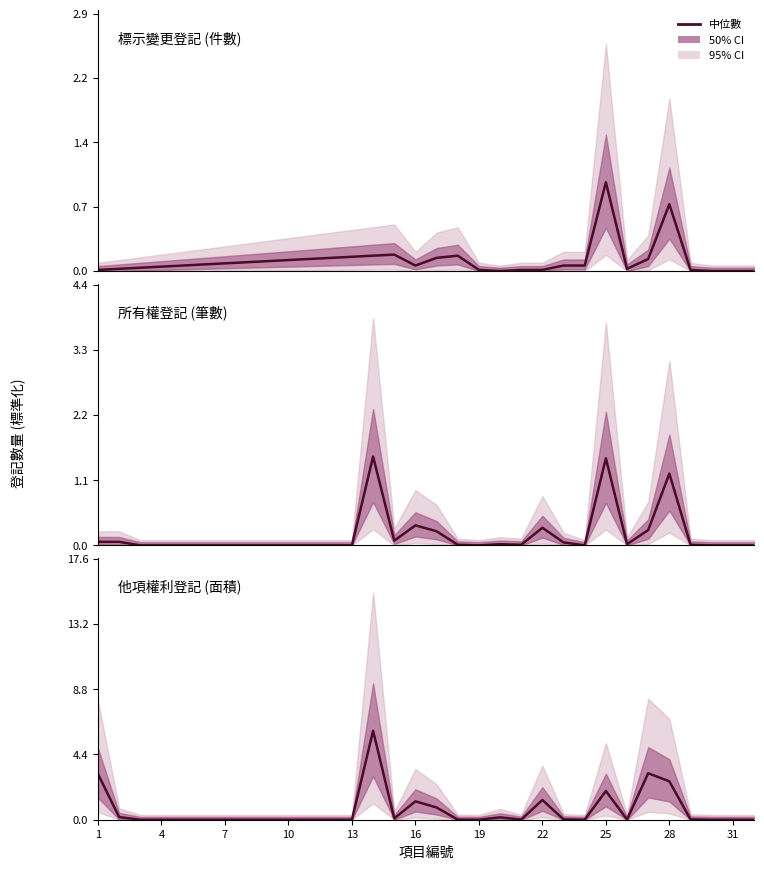

What is the average value of the 所有權登記 (筆數) series?

0.2